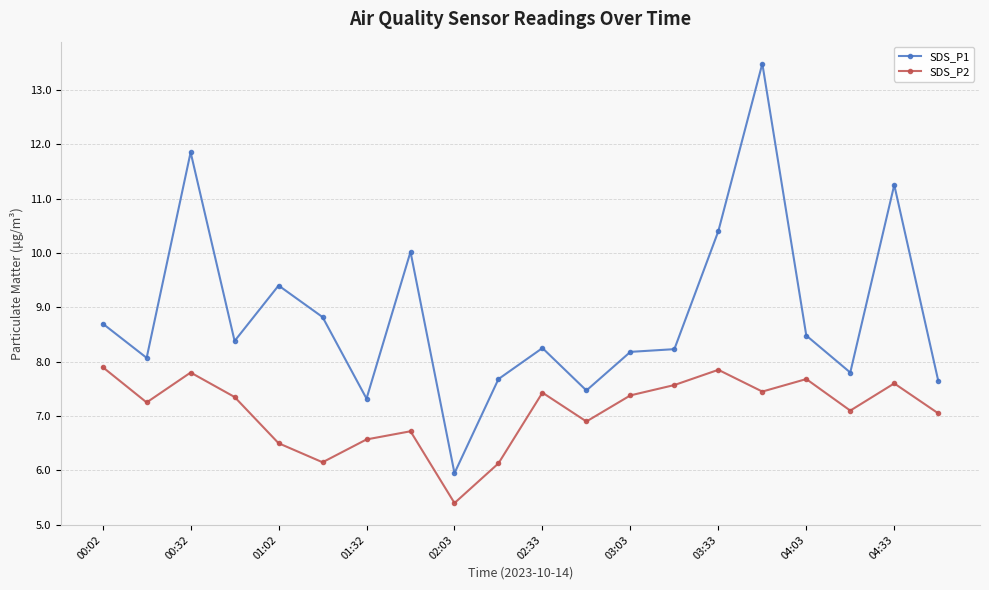

Rank the series by their average value, from lowest to highest.

SDS_P2, SDS_P1